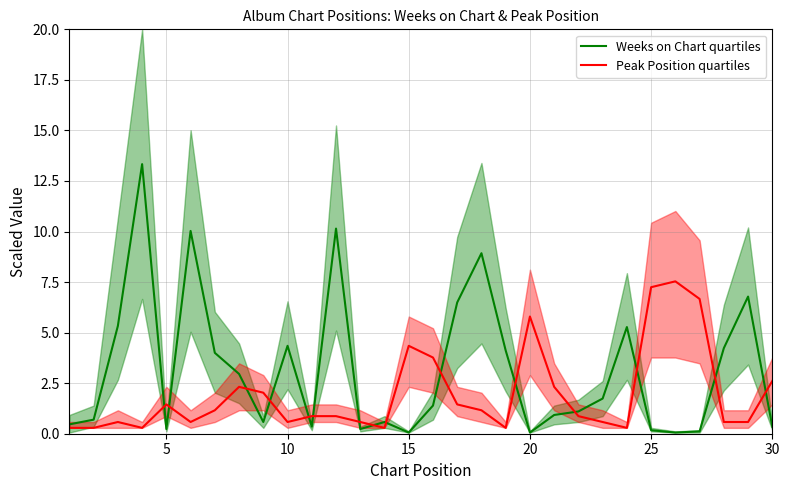

Is it true that Weeks on Chart quartiles equals 0.1 at 15?

True